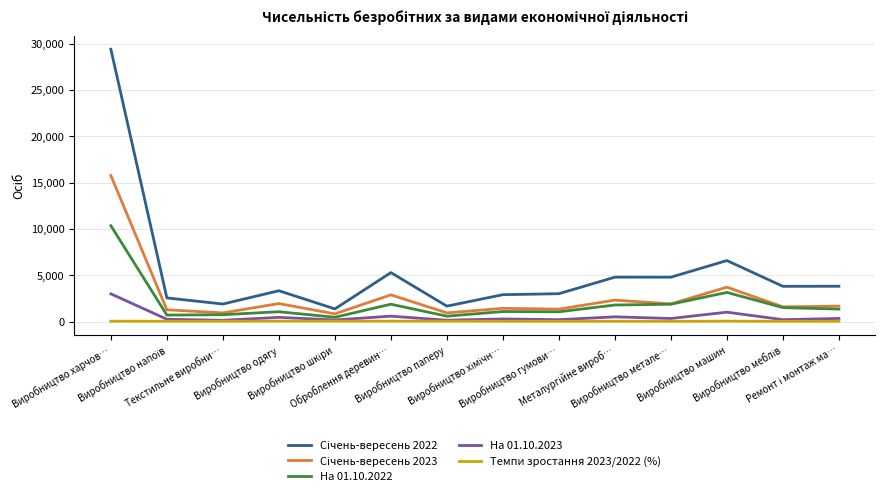

How many lines are shown in the chart?

5